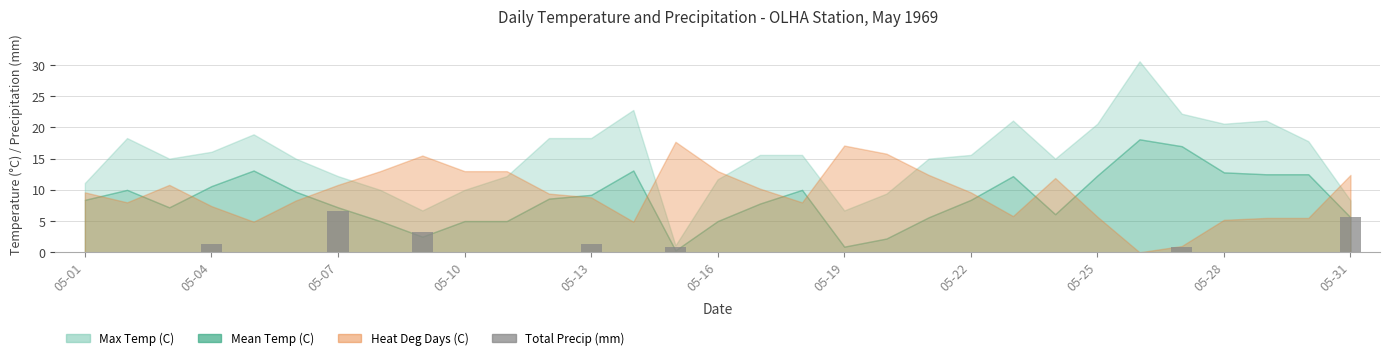

What is the greatest value displayed?

6.6